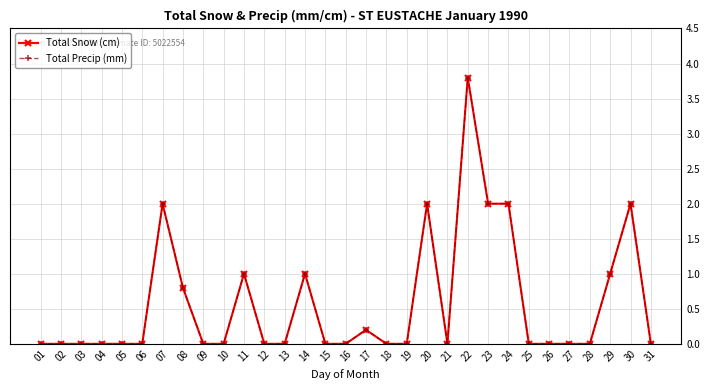

Is this an area chart (filled region under the line)?

No